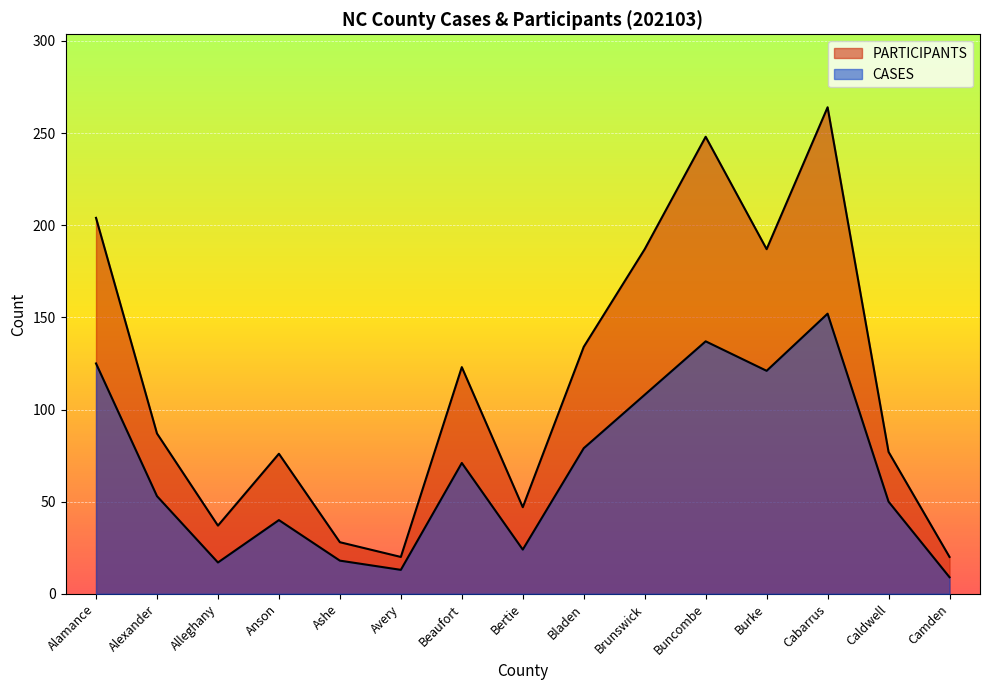

How many data points in PARTICIPANTS are above 87?

7